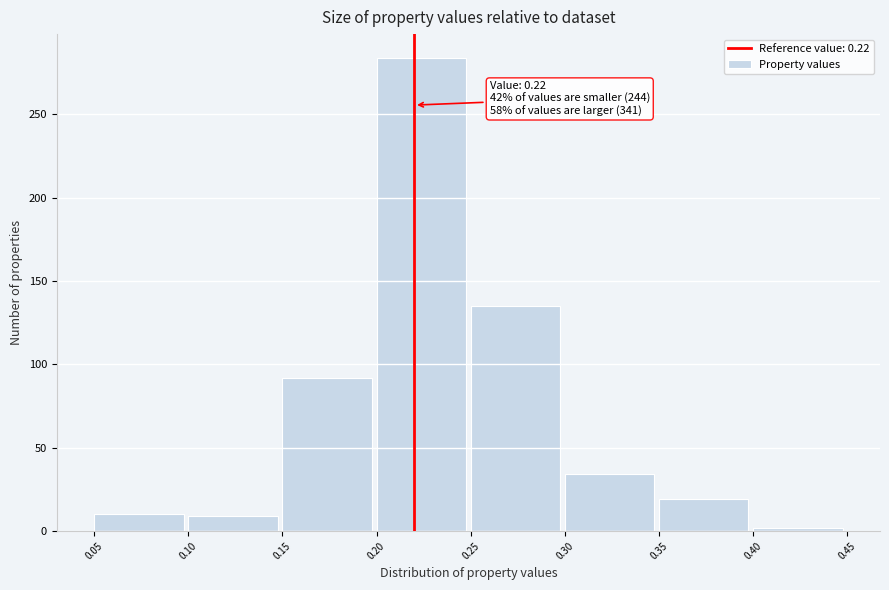

Which range on the x-axis has the tallest bar?

0.20 to 0.25